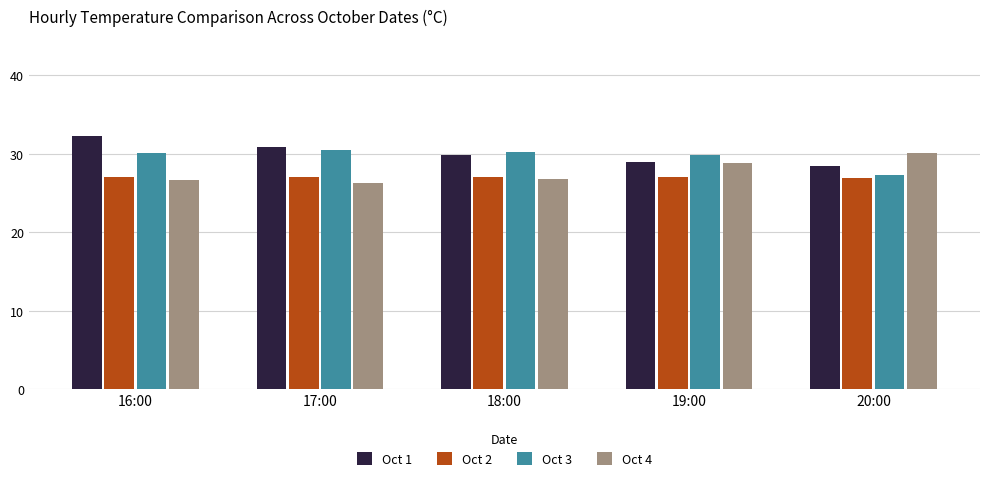

What is the smallest value displayed?

26.3